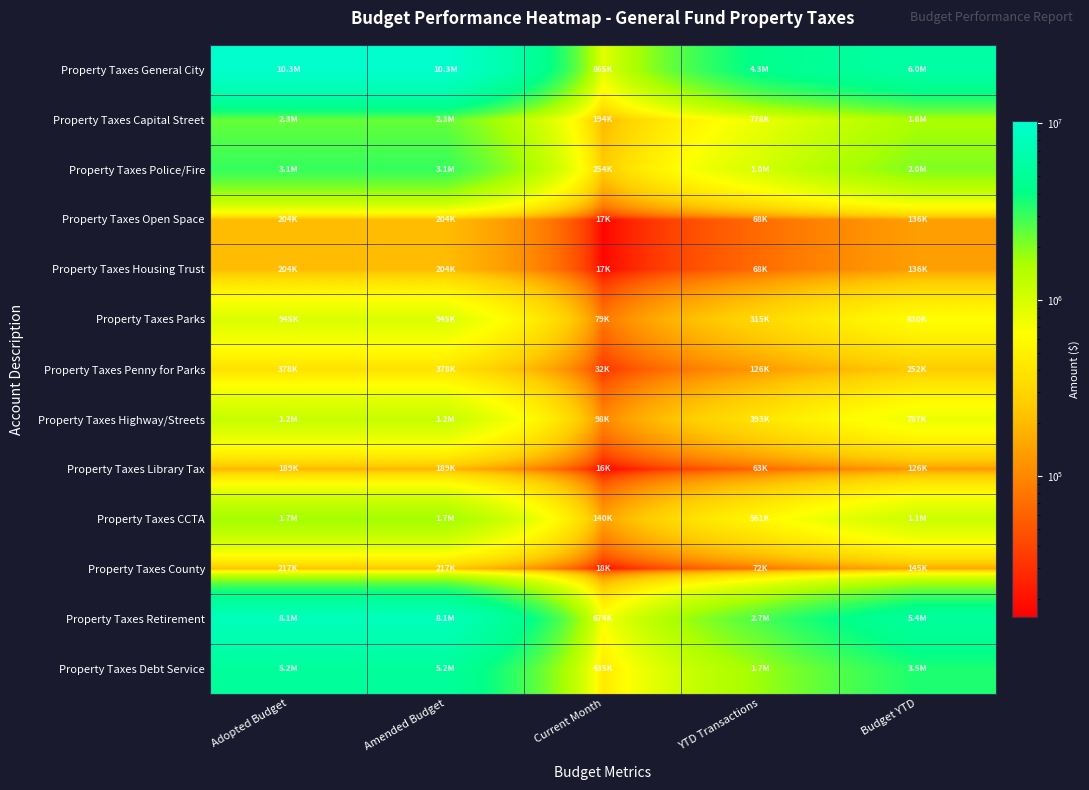

At how many categories does at least one series exceed 218645?

5